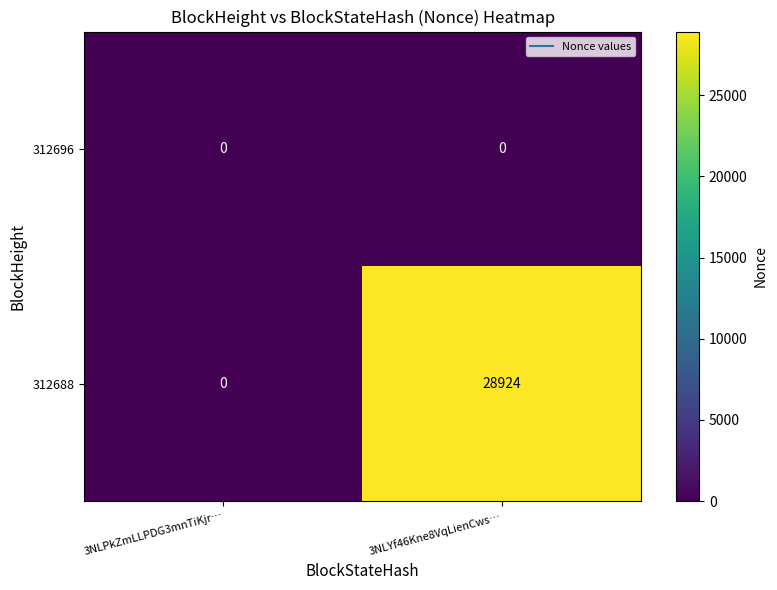

What is the total value across all series at 3NLYf46Kne8VqLienCws…?

28924